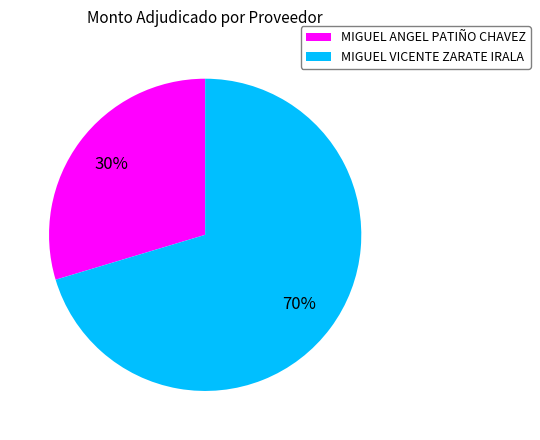

What percentage is the MIGUEL ANGEL PATIÑO CHAVEZ slice, to the nearest percent?

30%